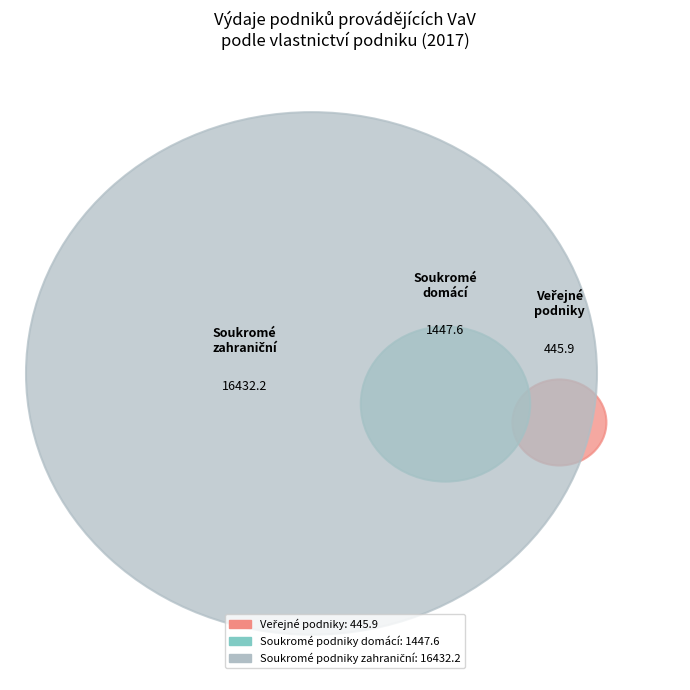

Combined, do Soukromé podniky domácí and Veřejné podniky account for over 50%?

No